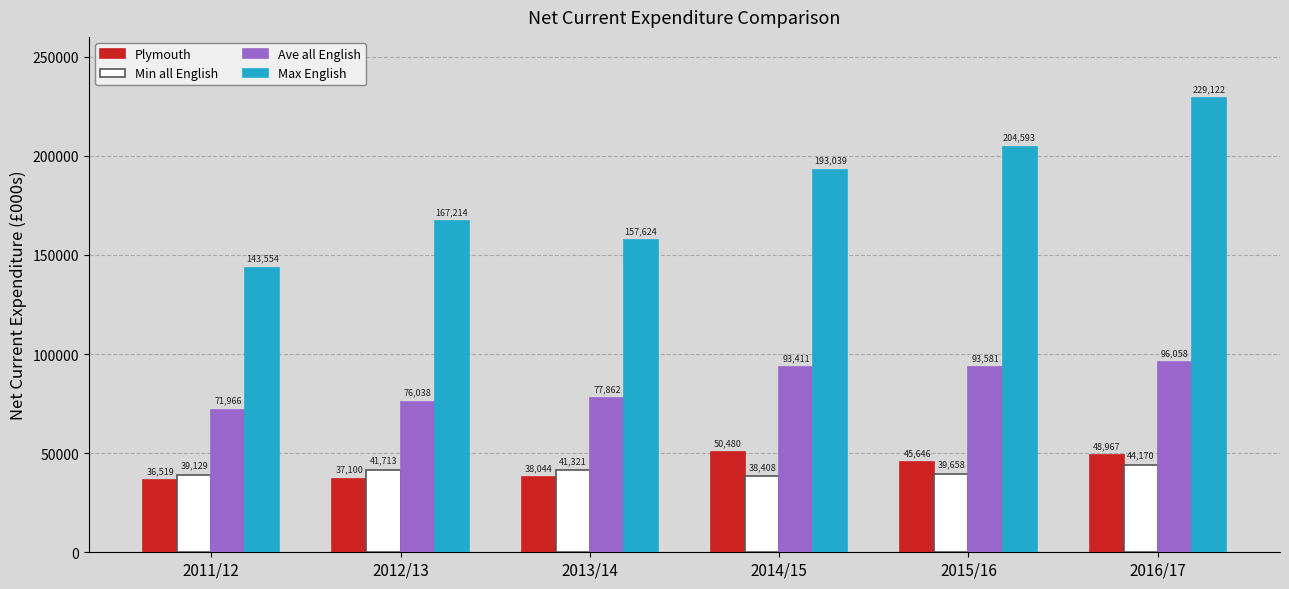

What position from the right is 2013/14?

4